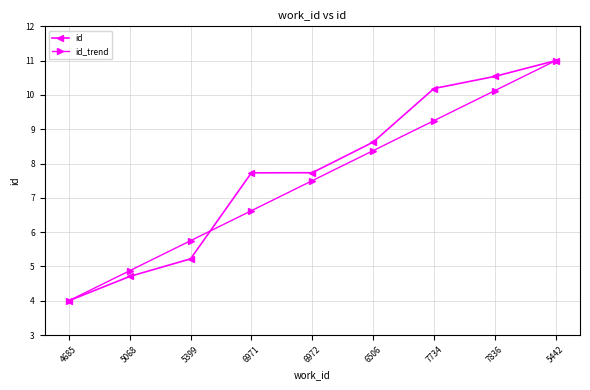

Between 5068 and 5399, which series saw the biggest shift?

id_trend